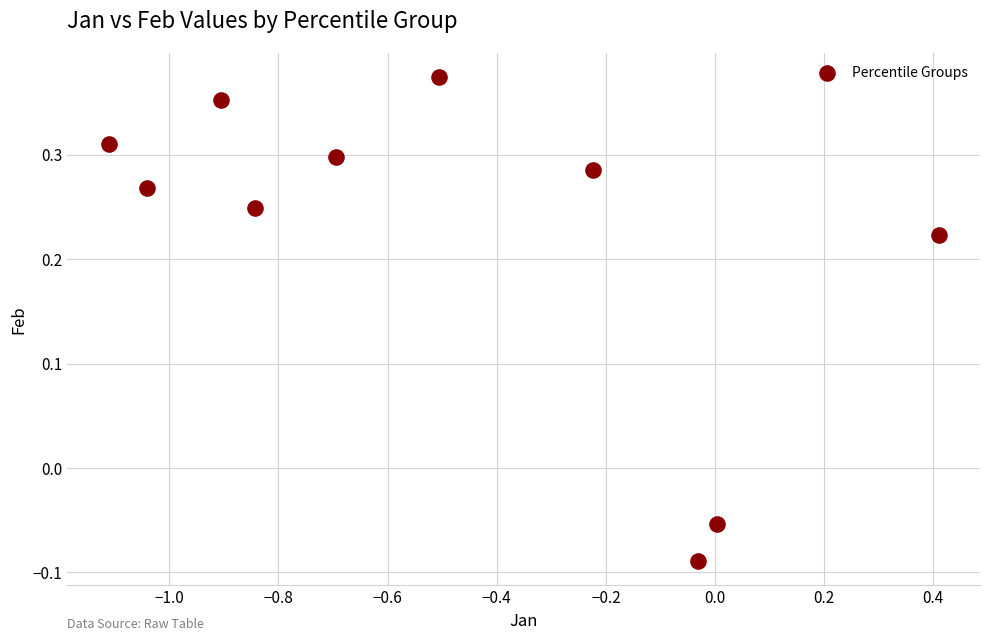

What is the average X value?

-0.5